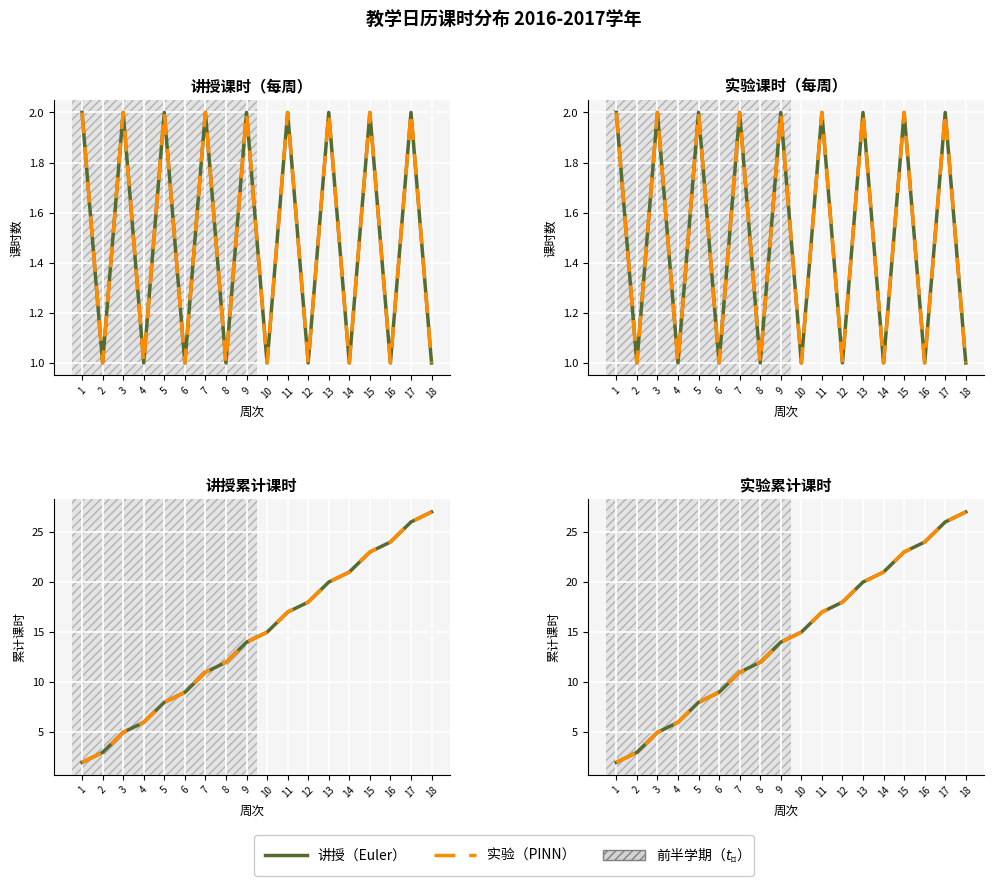

What is the approximate value of 实验（PINN） at 3, to the nearest 5?

5